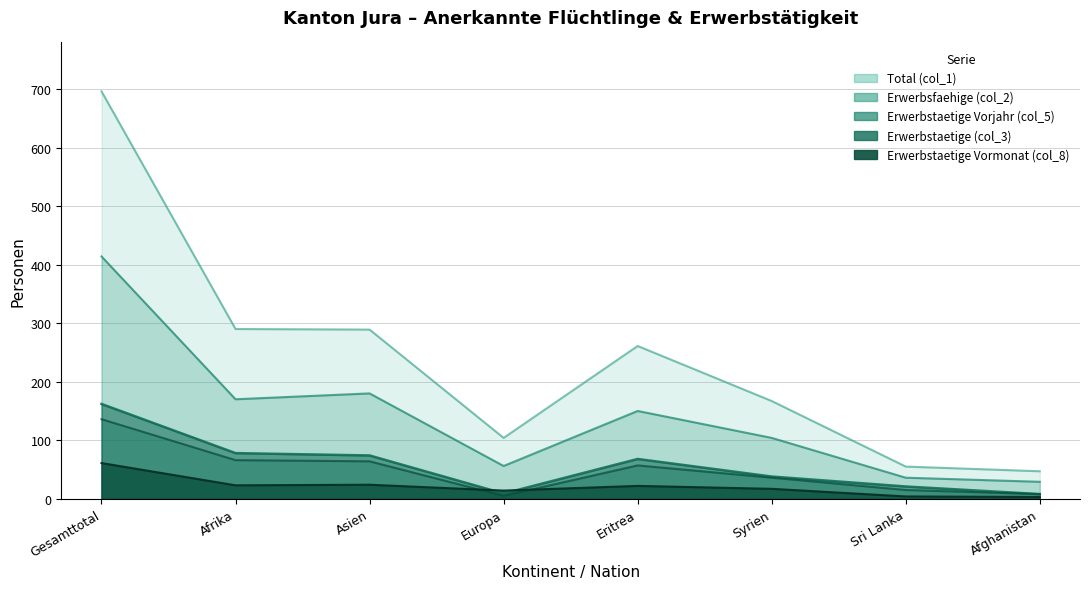

Count the number of data series in this chart.

5